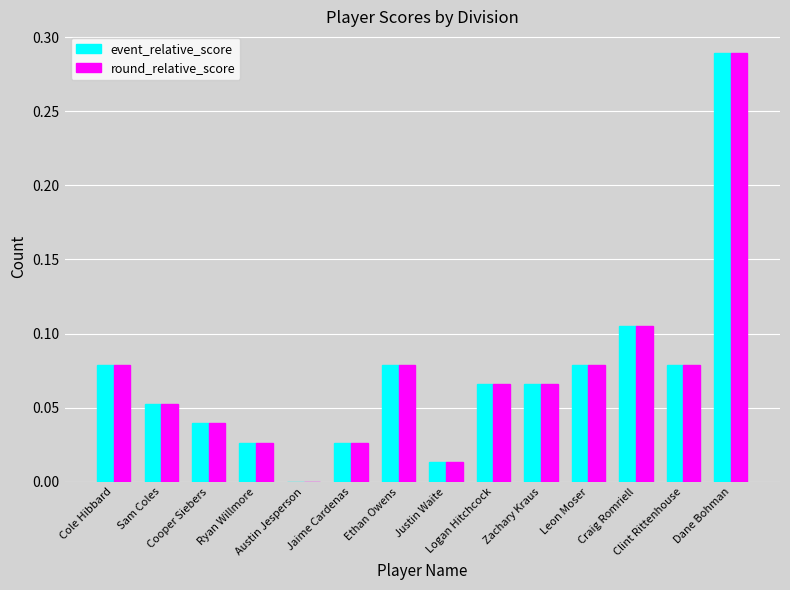

What is the sum of all event_relative_score values?

1.0